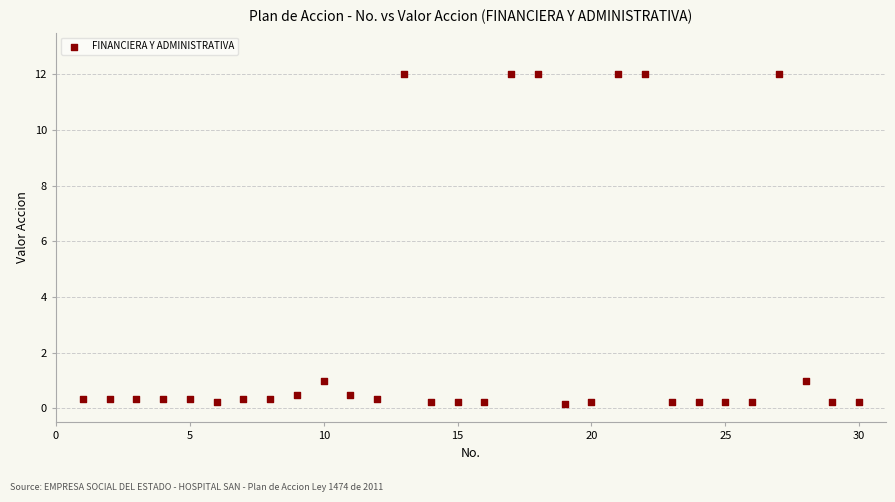

What is the range of X values (max minus min)?

29.0